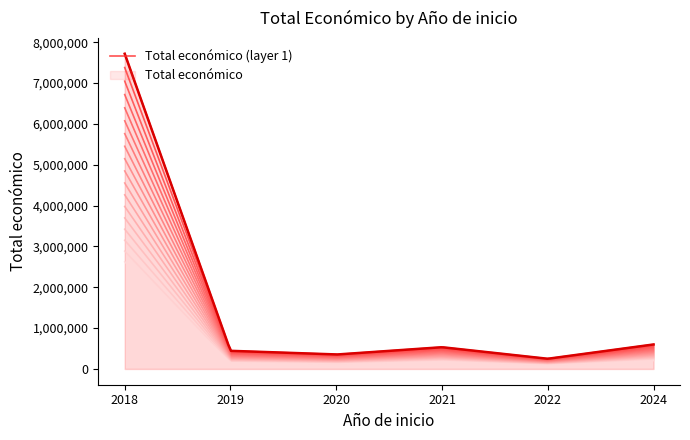

Which label corresponds to the largest value in the chart?

2018